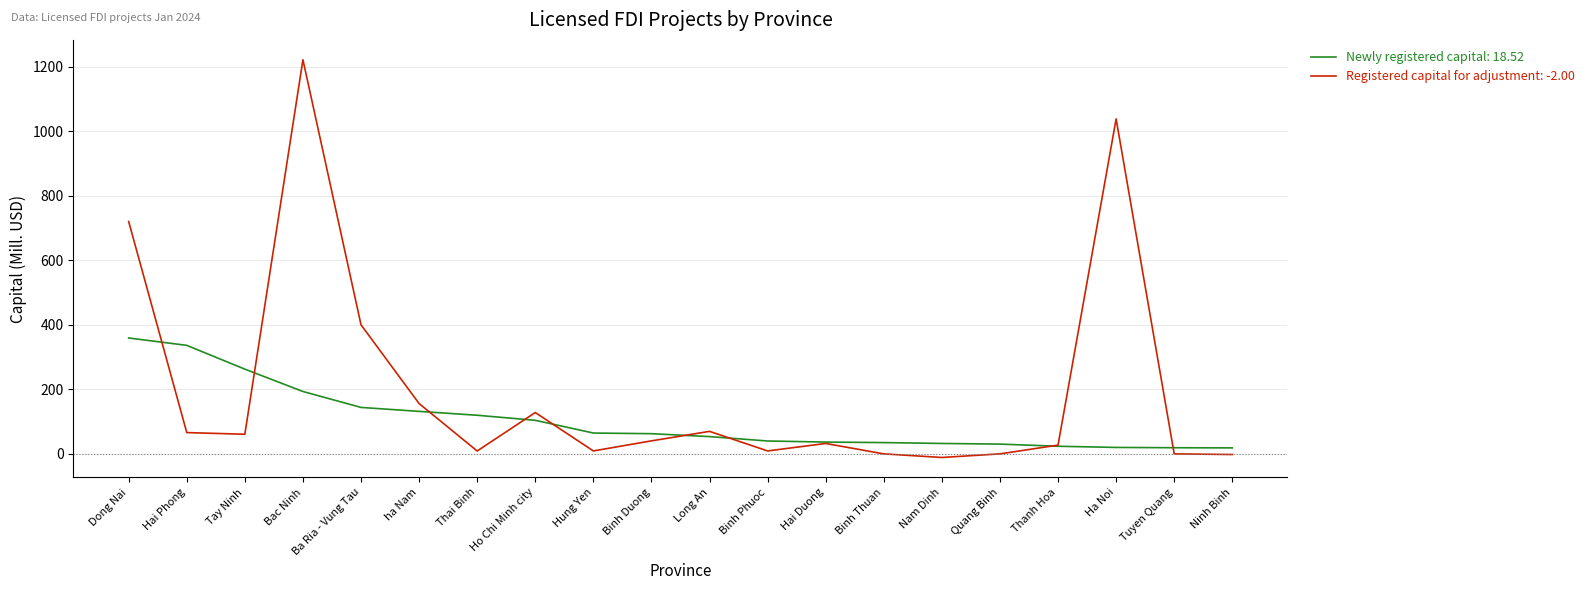

Which category has the highest value across all series?

Bac Ninh